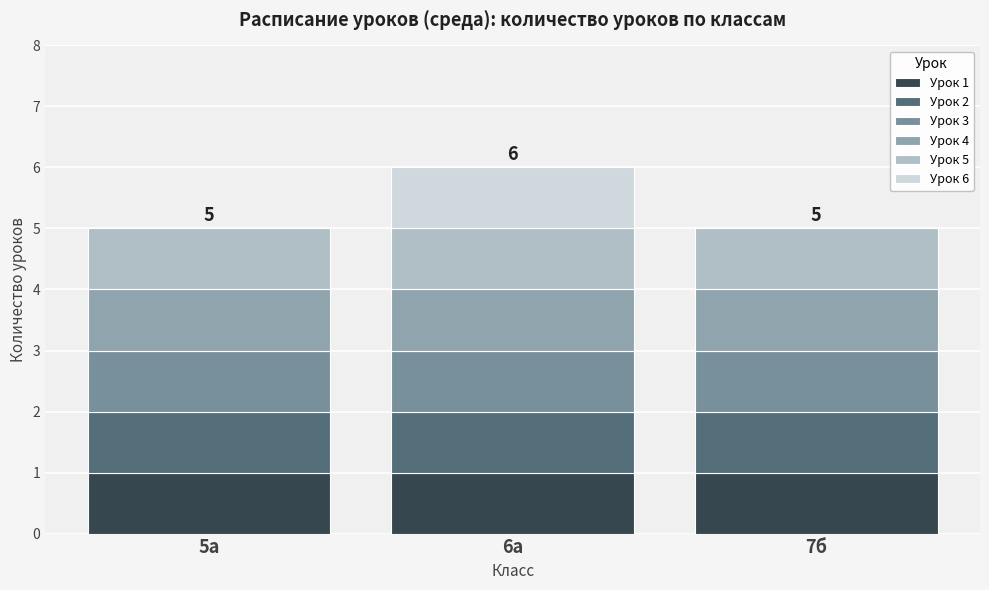

Does the chart contain stacked bars?

Yes